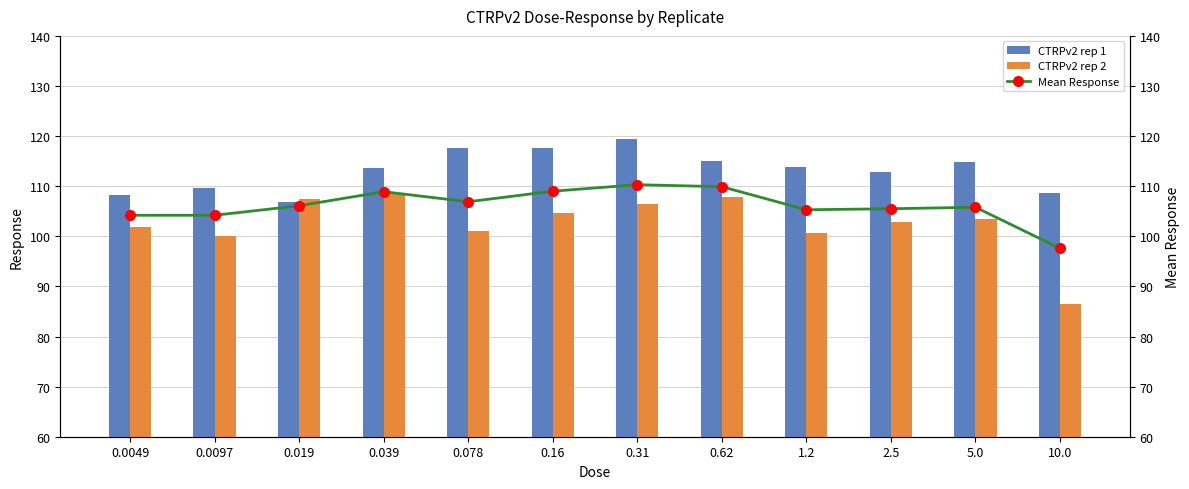

Where is Mean Response nearest to the value 103?

0.0049